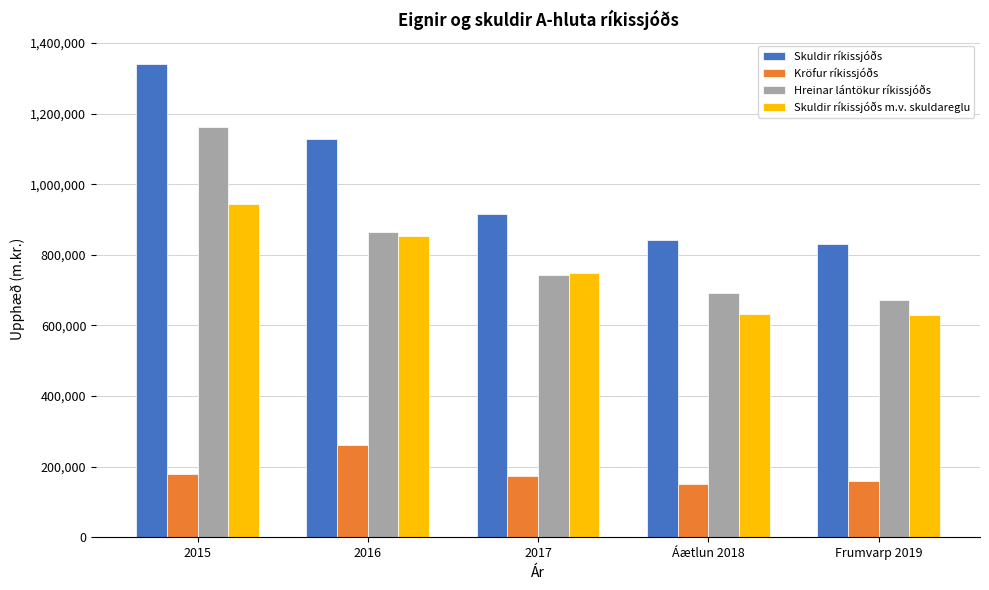

The value of Skuldir ríkissjóðs m.v. skuldareglu at Áætlun 2018 is 312391.4. True or false?

False